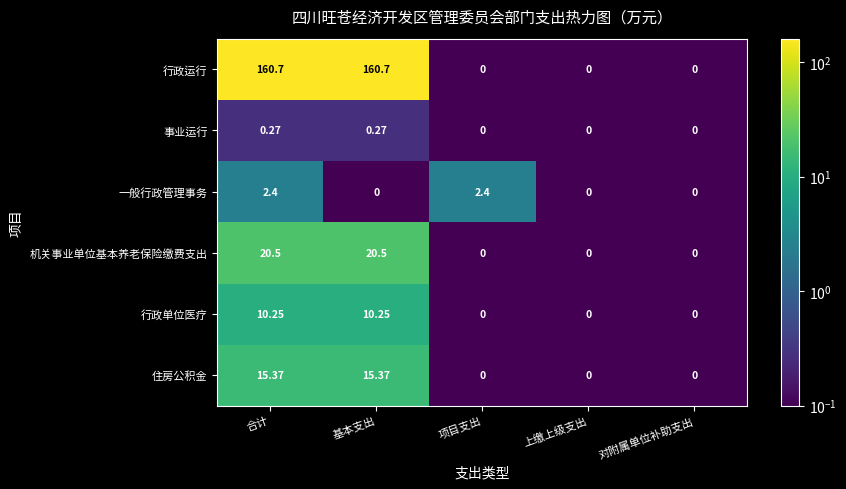

Which series has the largest total across all categories?

行政运行